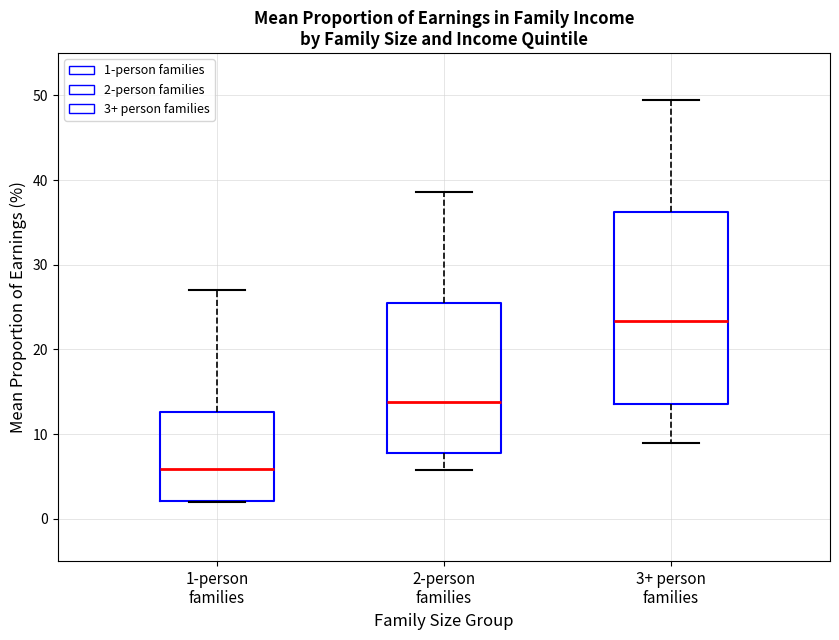

Reading left to right, read every box against the y-axis: the position of its median line, the range the box covers, and the ends of its whiskers. The values are not printed on the chart, so give them approximately, as read against the axis.

1-person families: median 6, box 2 to 13, whiskers 2 to 27
2-person families: median 14, box 8 to 26, whiskers 6 to 39
3+ person families: median 23, box 14 to 36, whiskers 9 to 50